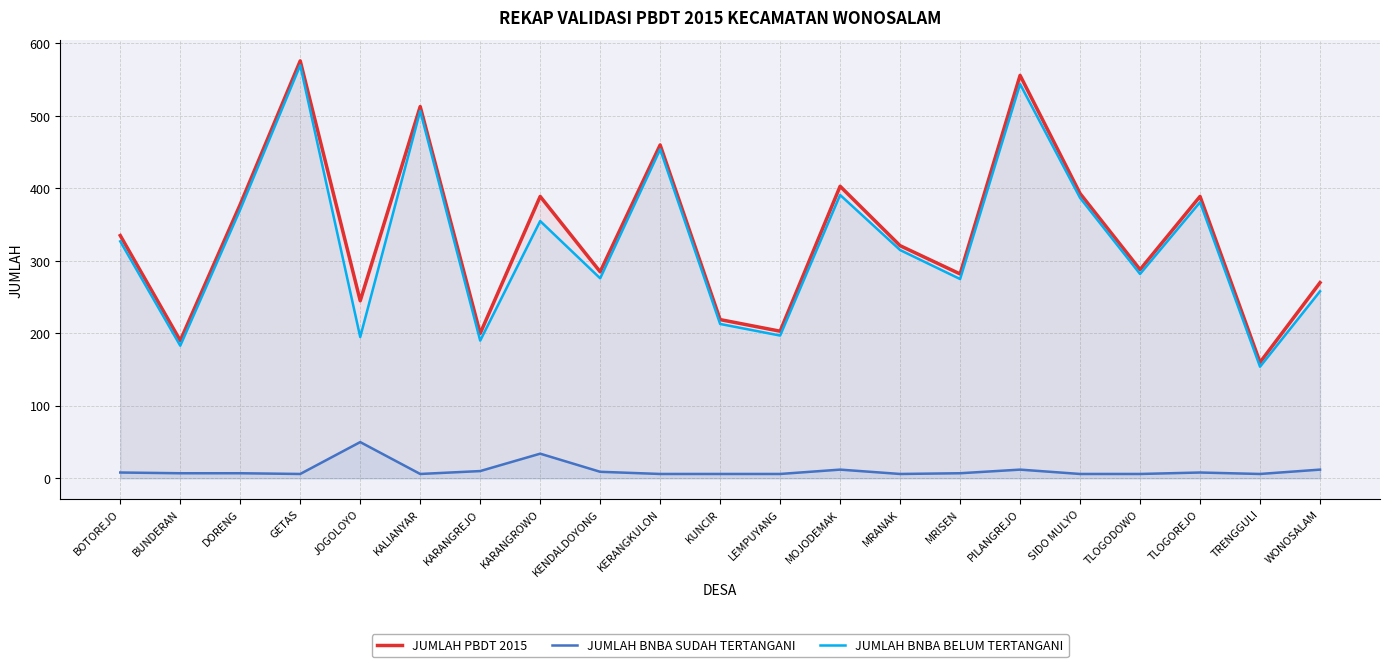

True or false: JUMLAH BNBA BELUM TERTANGANI has a value of 197 at LEMPUYANG.

True